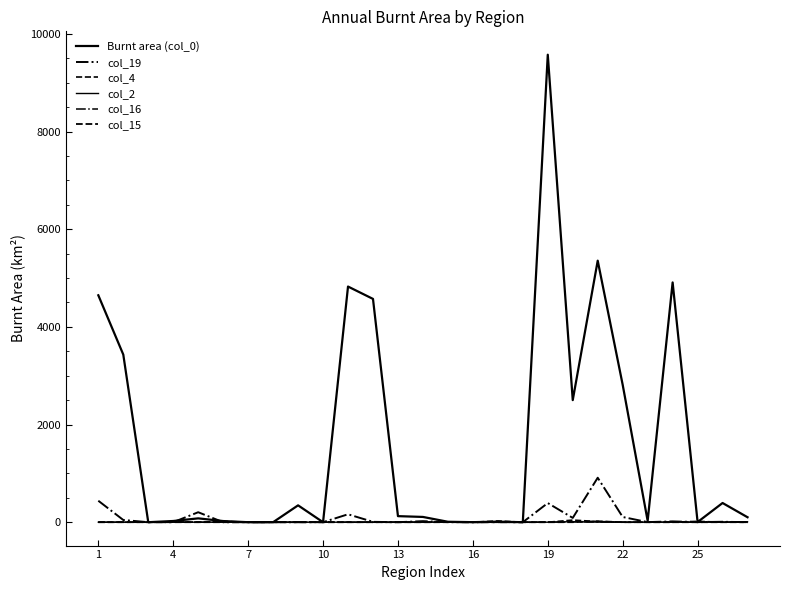

How many lines are shown in the chart?

6